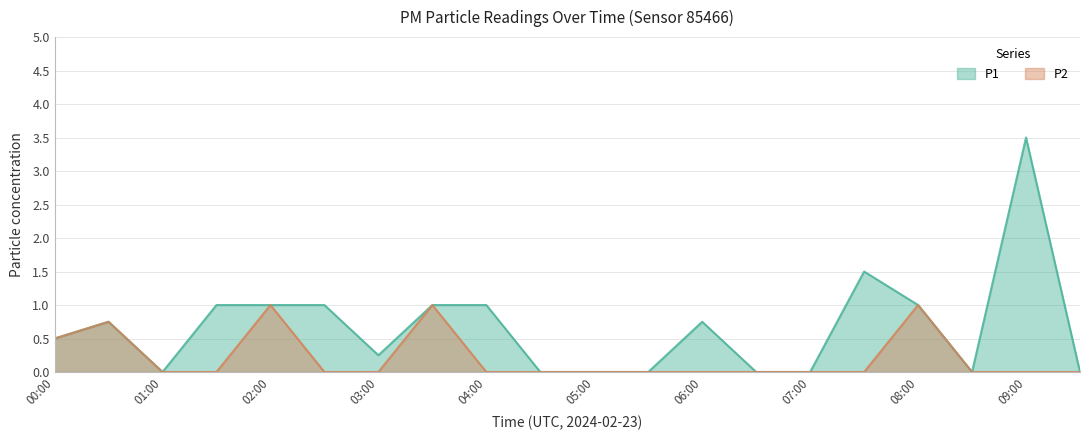

Where is P2 nearest to the value 0?

01:00